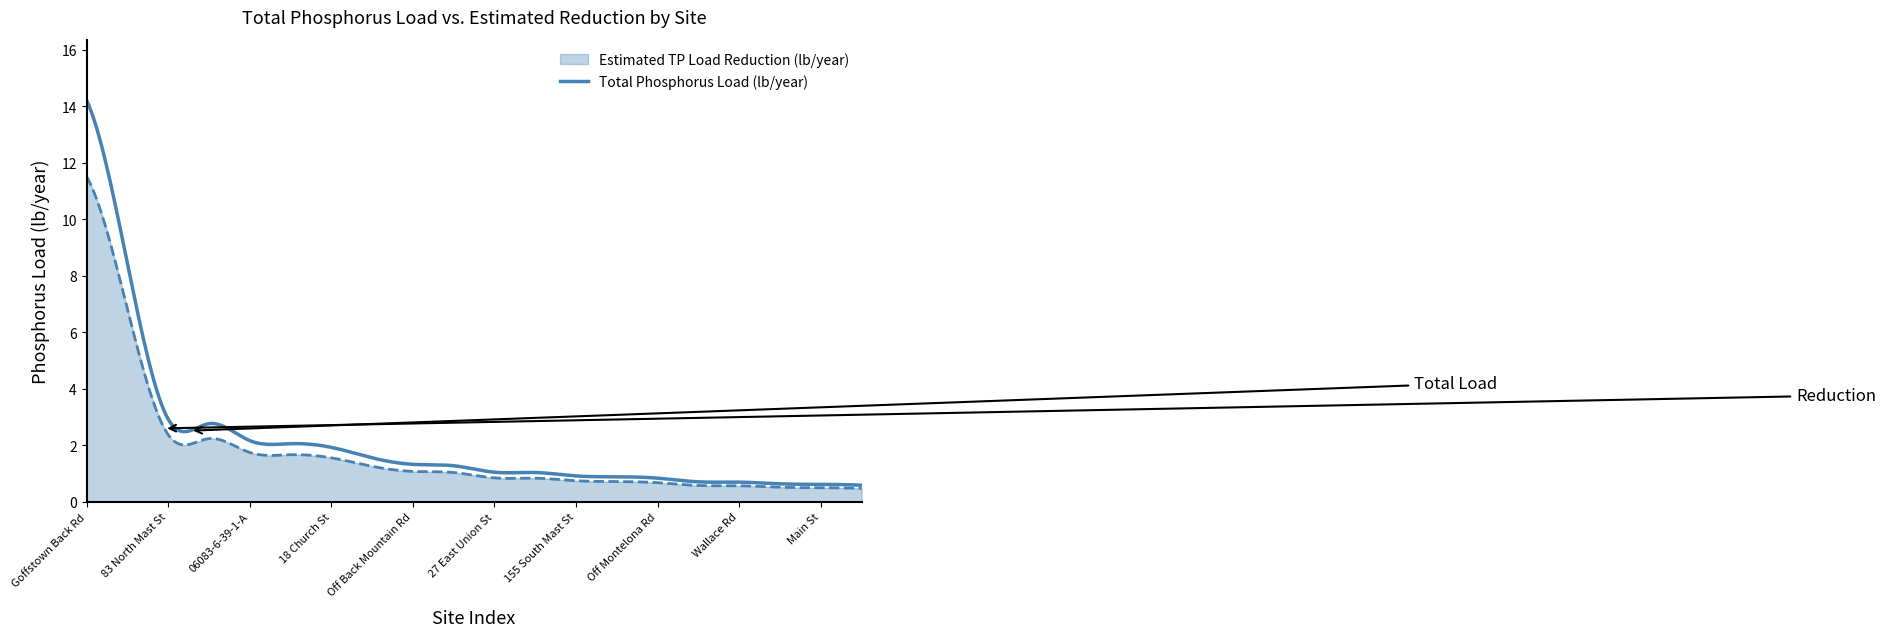

Which series has the widest spread of values?

Total Phosphorus Load (lb/year)